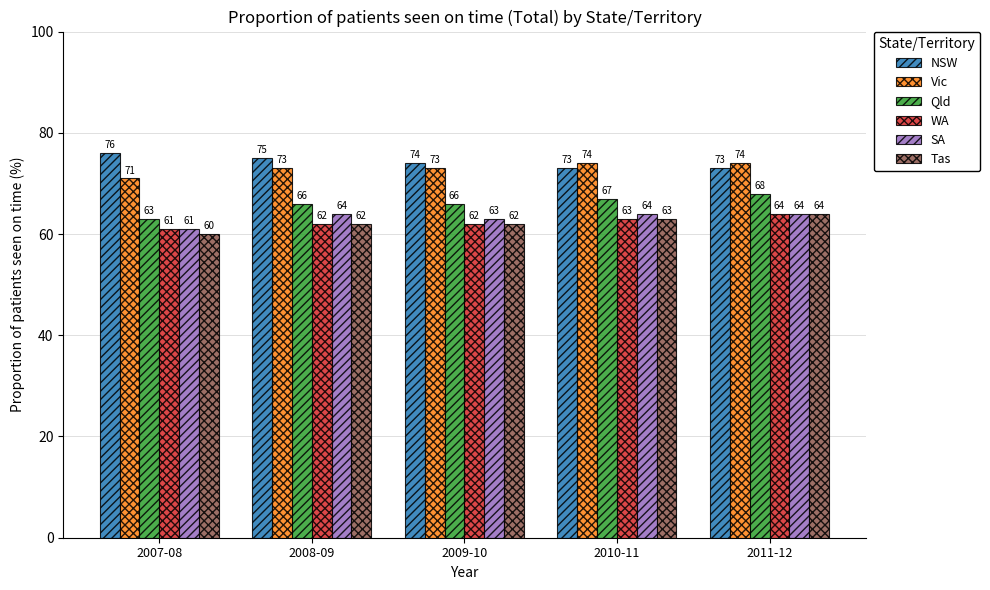

What is the lowest value of the NSW series?

73